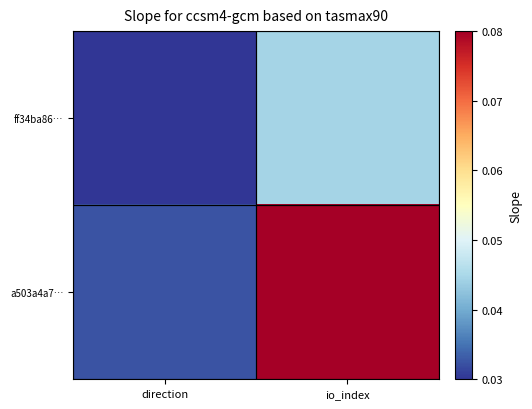

Which has a higher value, io_index or direction?

io_index